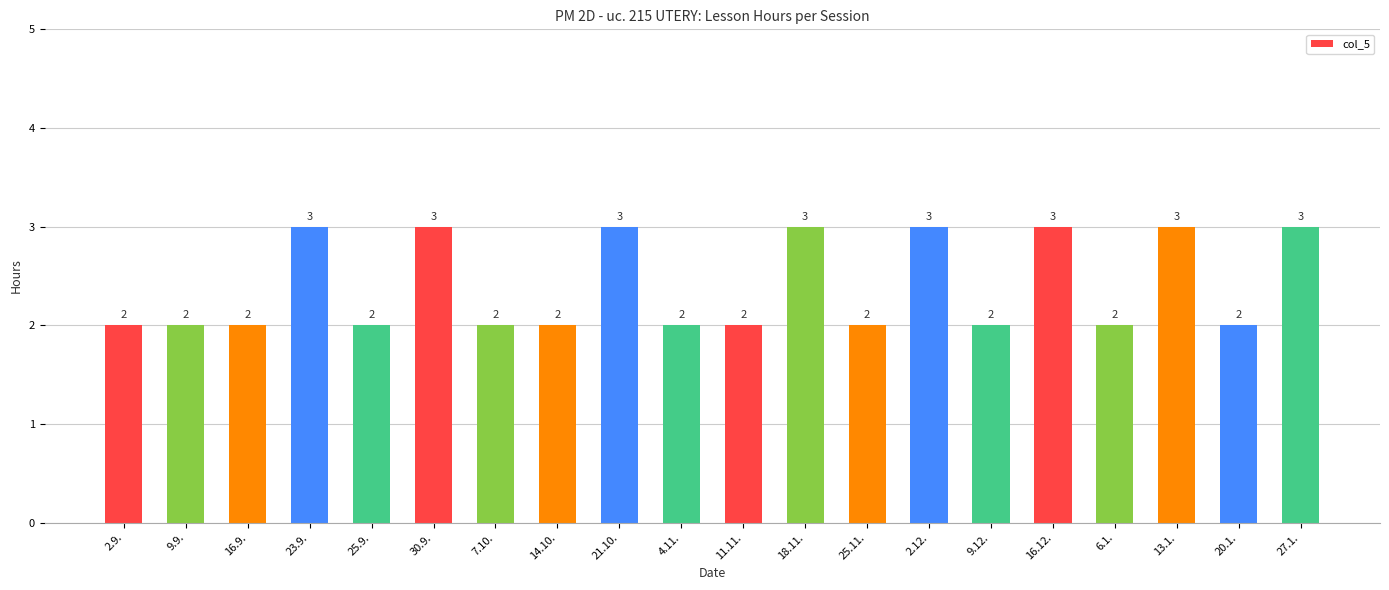

How many data points are above 2?

8